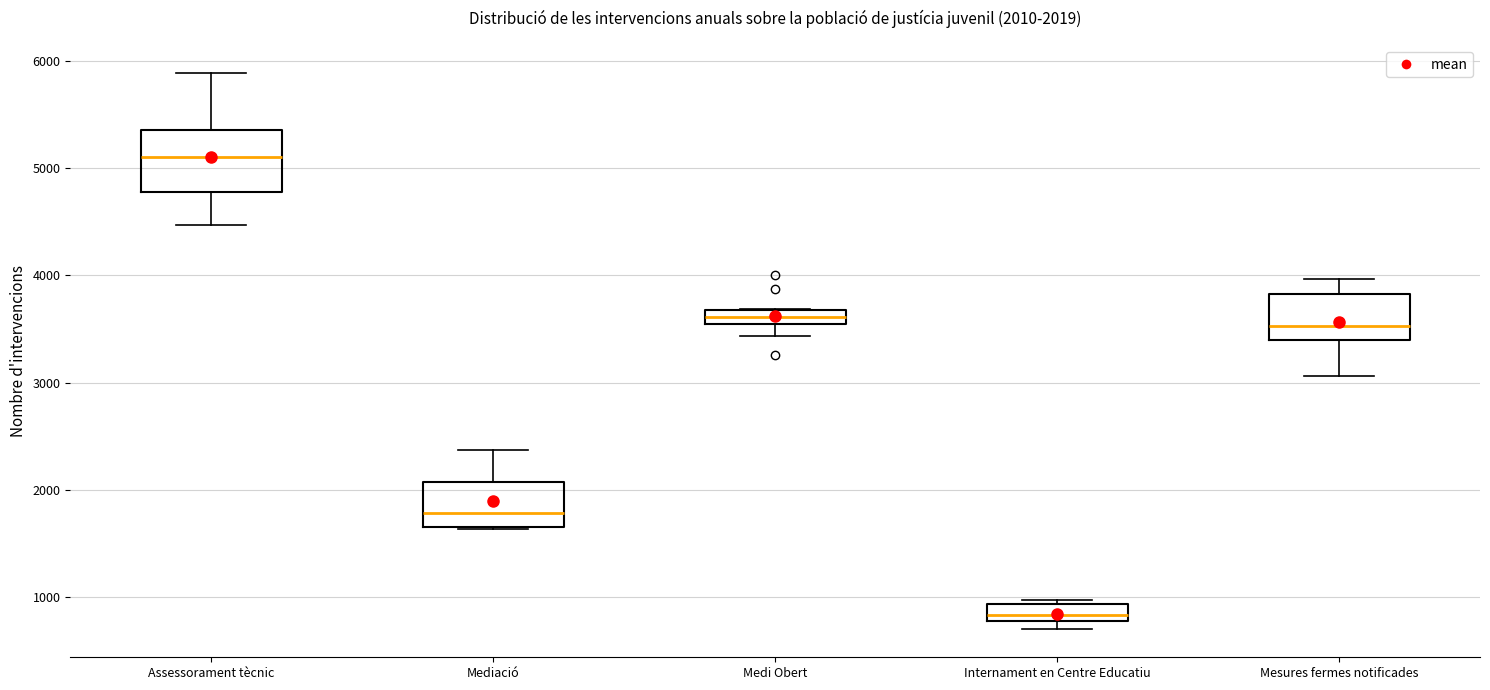

Which box's median line is the highest?

Assessorament tècnic